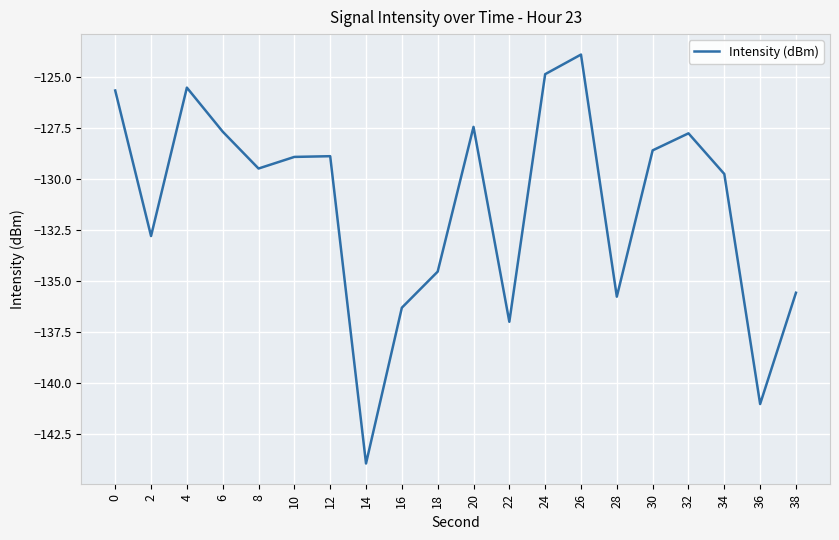

True or false: there are more than 1 points higher than both neighbors.

True